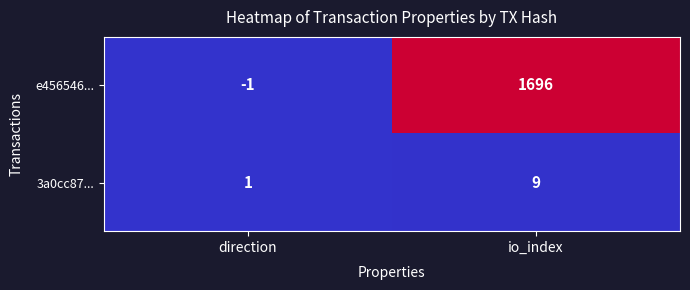

List the series in order of their peak value, highest first.

e456546..., 3a0cc87...